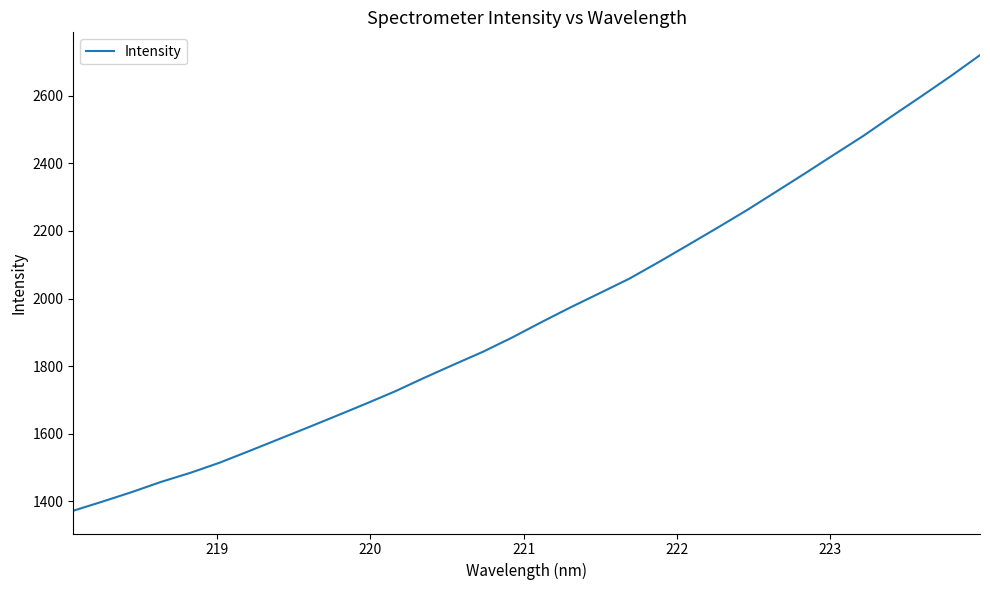

What is the difference between the maximum and minimum values?

1347.9